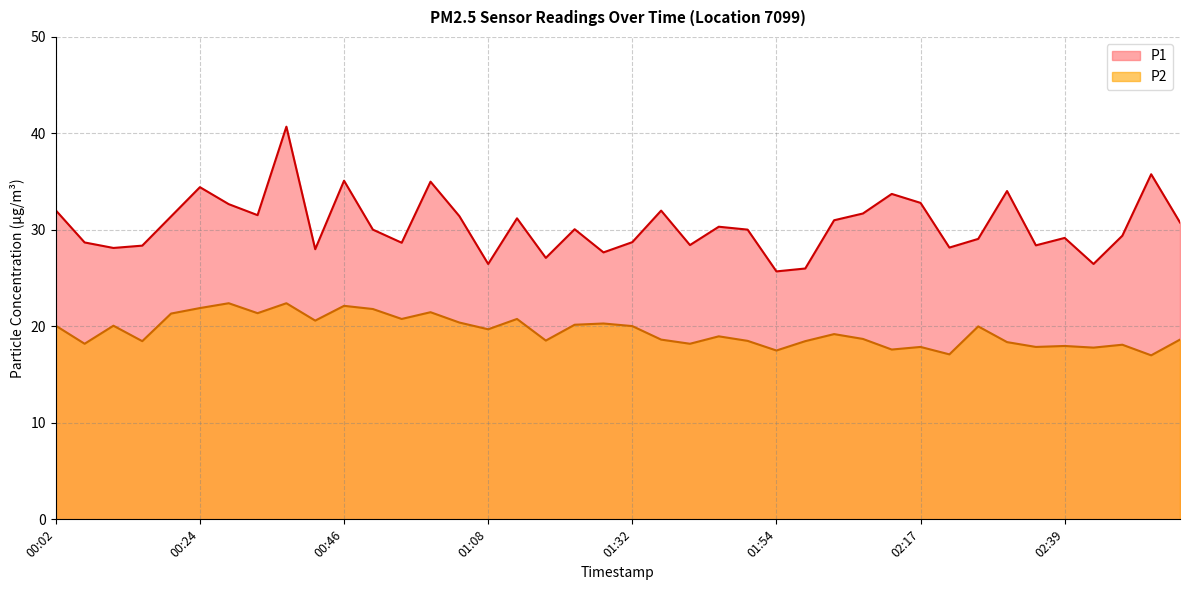

What is the value of the P2 point at the 32nd from the left?

17.1